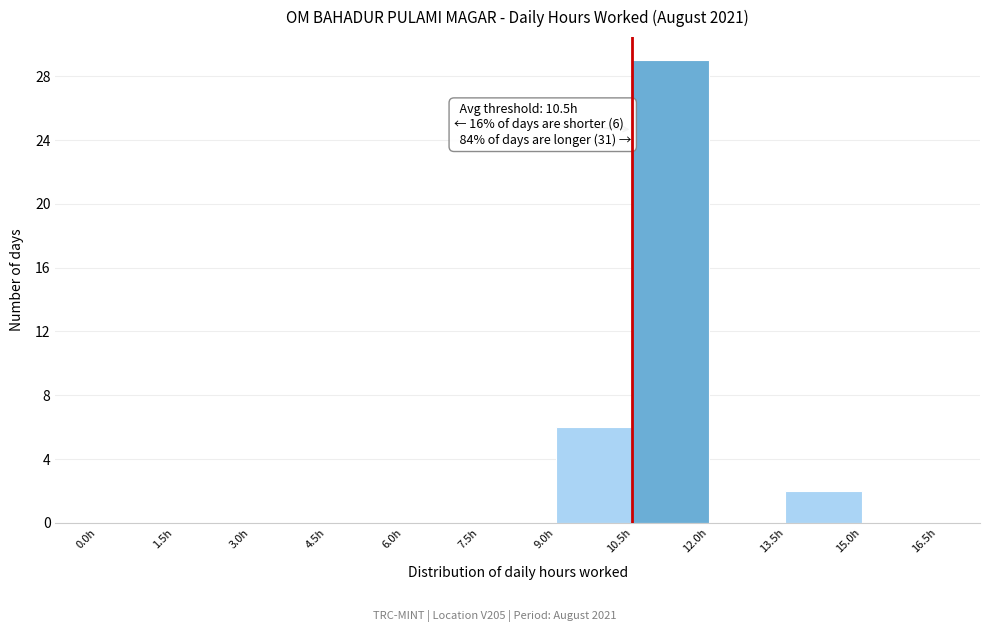

Which range on the x-axis has the tallest bar?

10.5 to 12.0